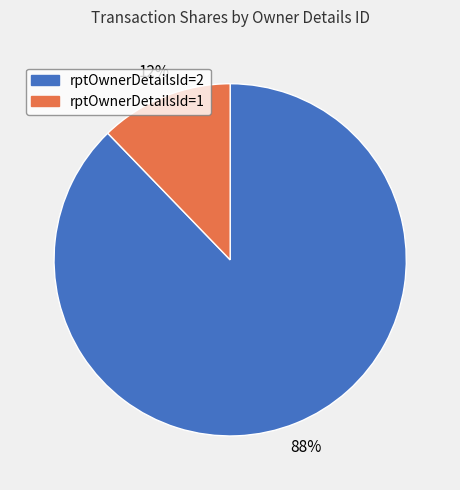

Which category accounts for the majority?

rptOwnerDetailsId=2